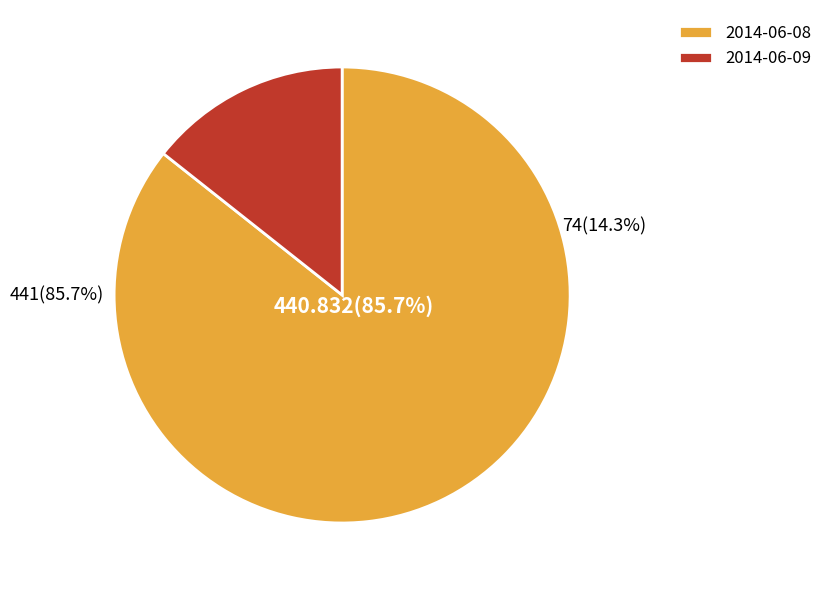

To the nearest percent, what is the difference between the 2014-06-08 and 2014-06-09 slice percentages?

71%